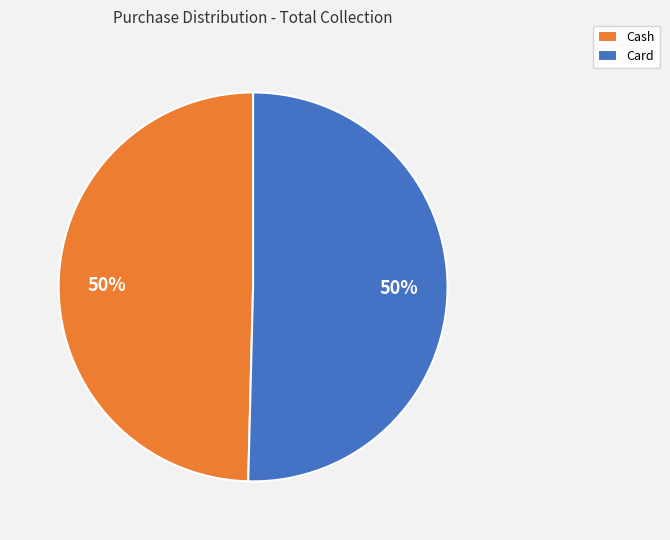

To the nearest percent, what is the combined percentage of Cash and Card?

100%